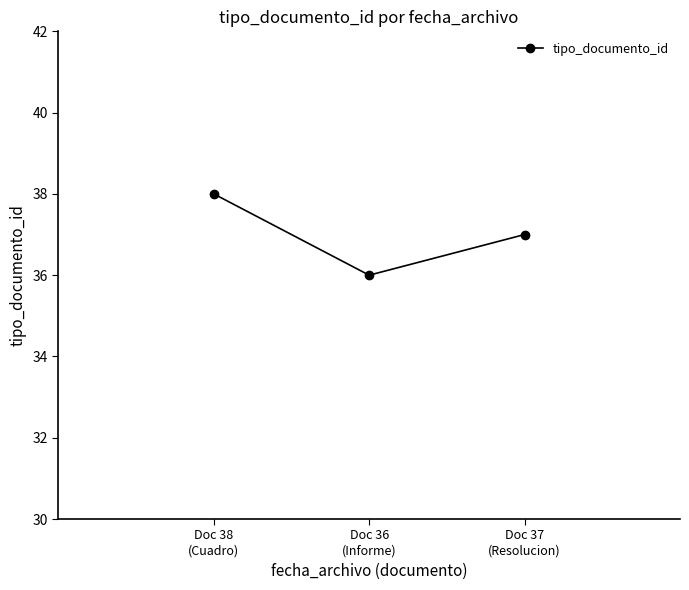

What is the difference between the values at Doc 36
(Informe) and Doc 38
(Cuadro)?

2